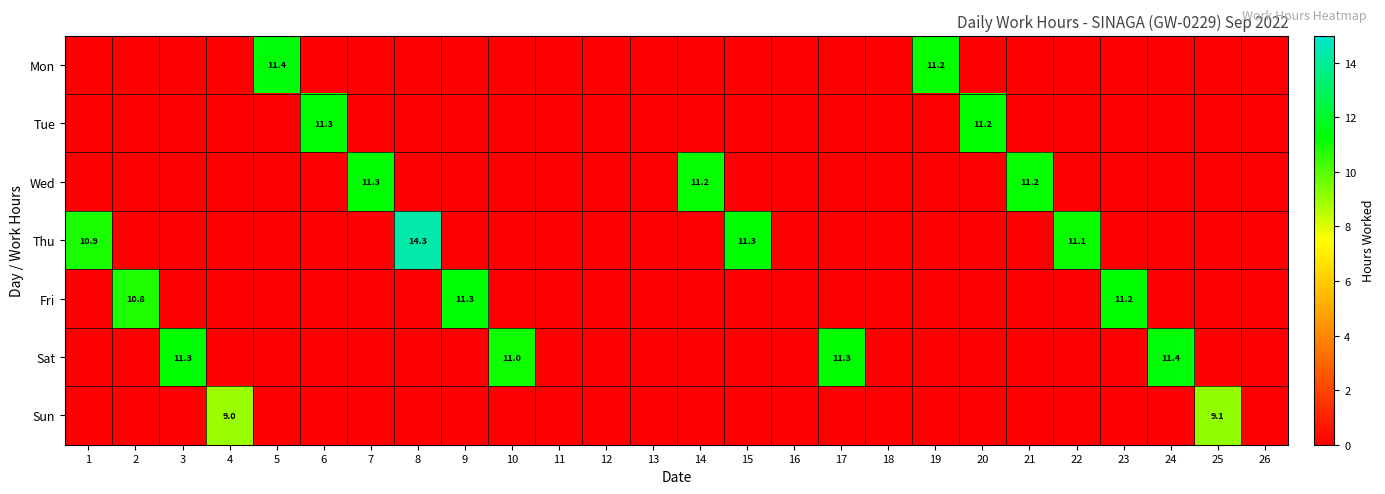

Is it true that Sat equals 19.1 at 10?

False